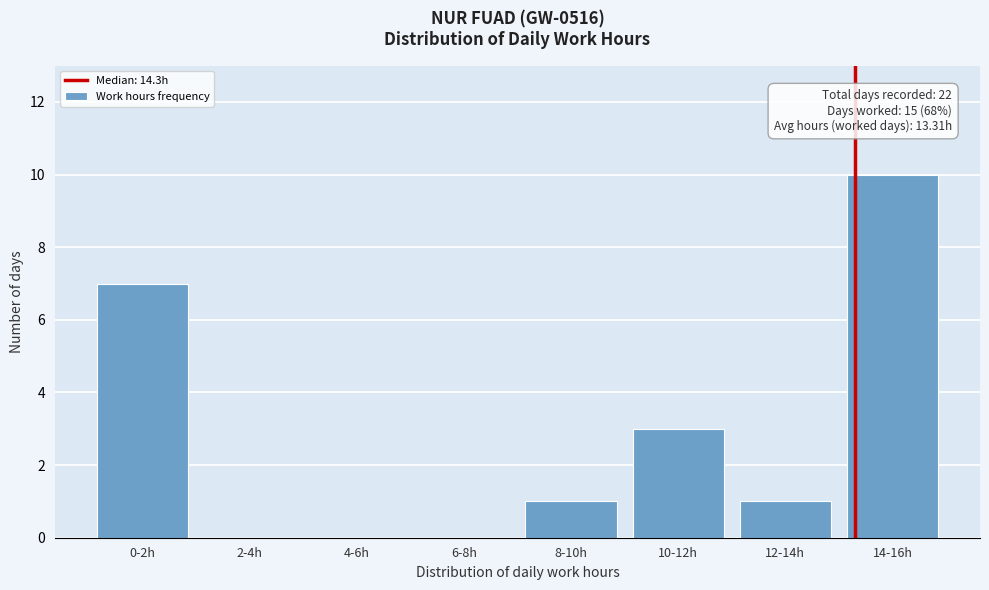

Reading left to right, what are all the values shown in this chart?

0-2h=7	2-4h=0	4-6h=0	6-8h=0	8-10h=1	10-12h=3	12-14h=1	14-16h=10